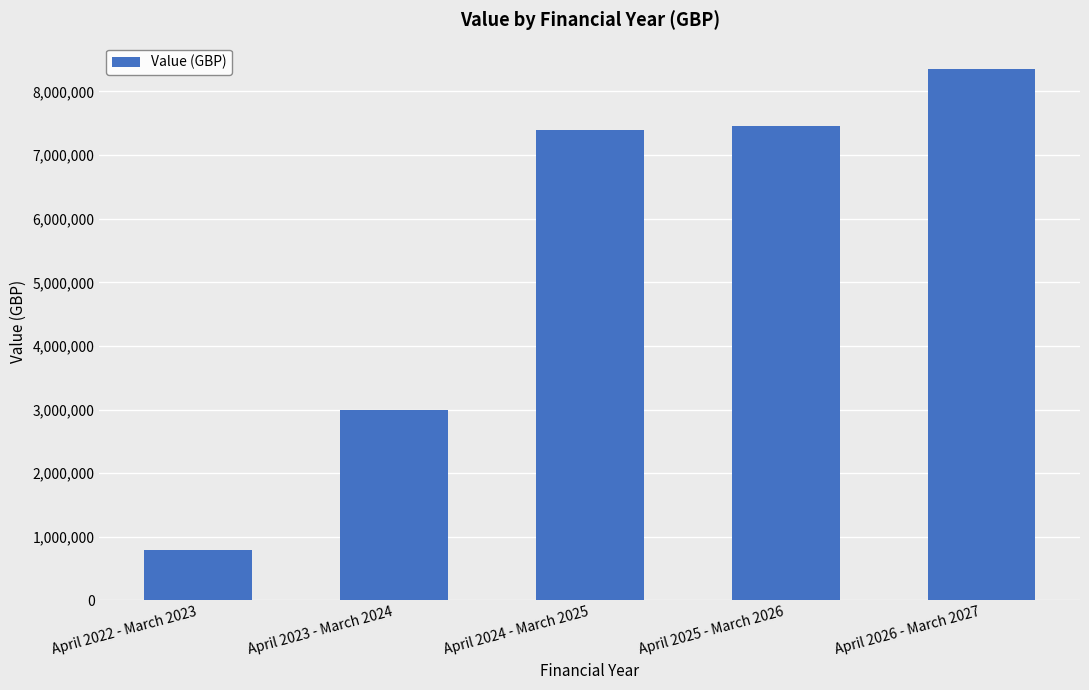

Count the number of categories in the chart.

5